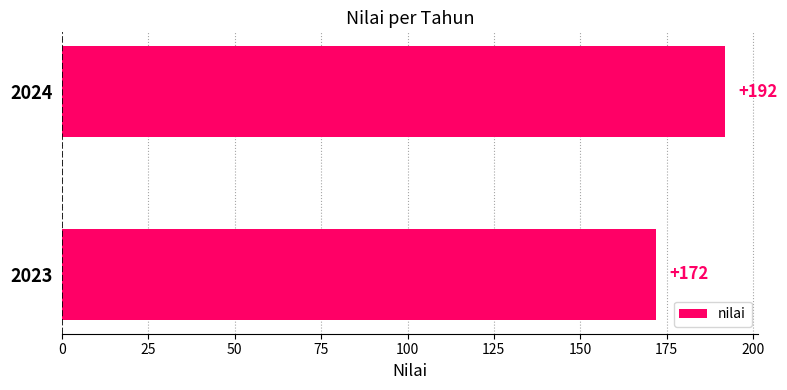

What is the change in value from 2023 to 2024?

+20